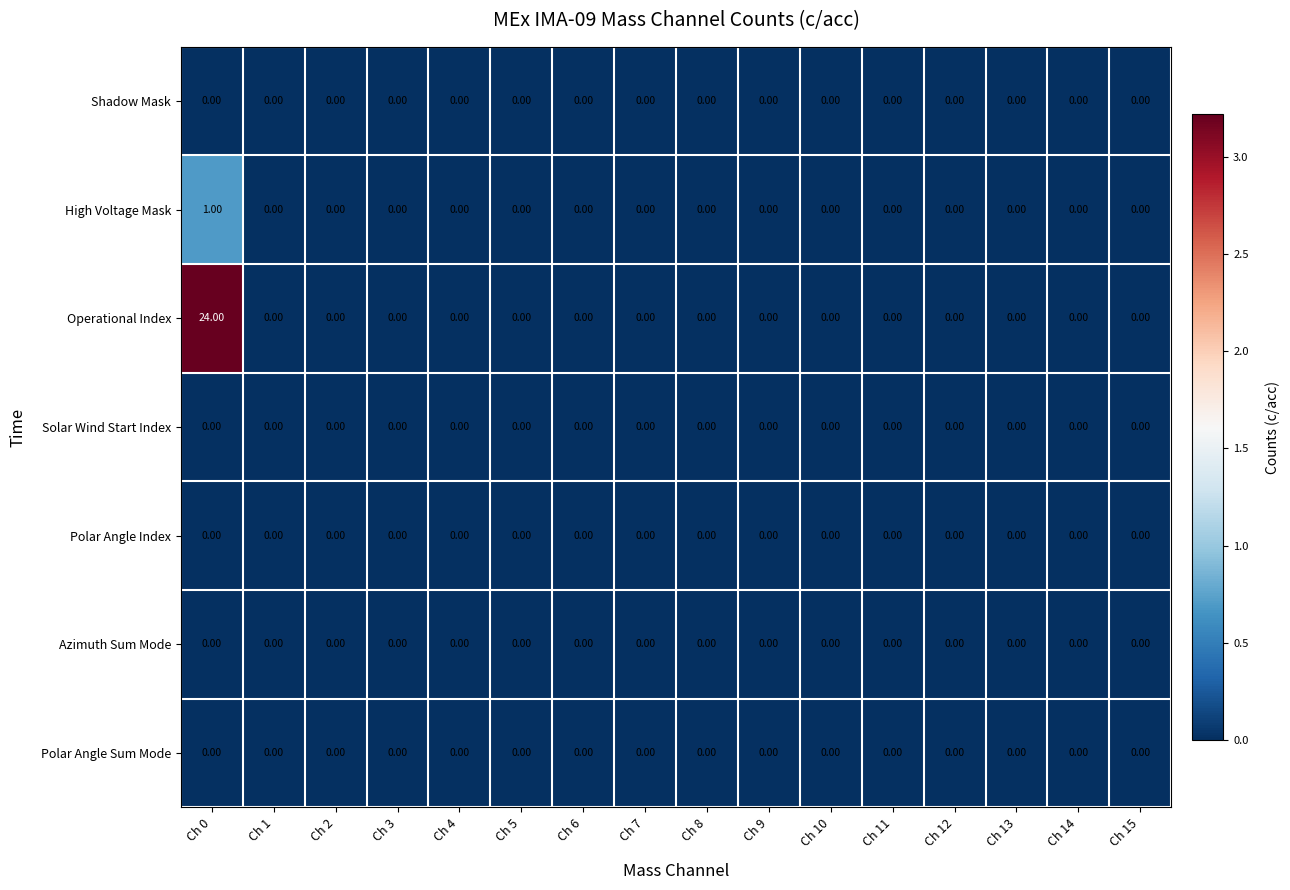

Which series has the largest range (max minus min)?

Operational Index